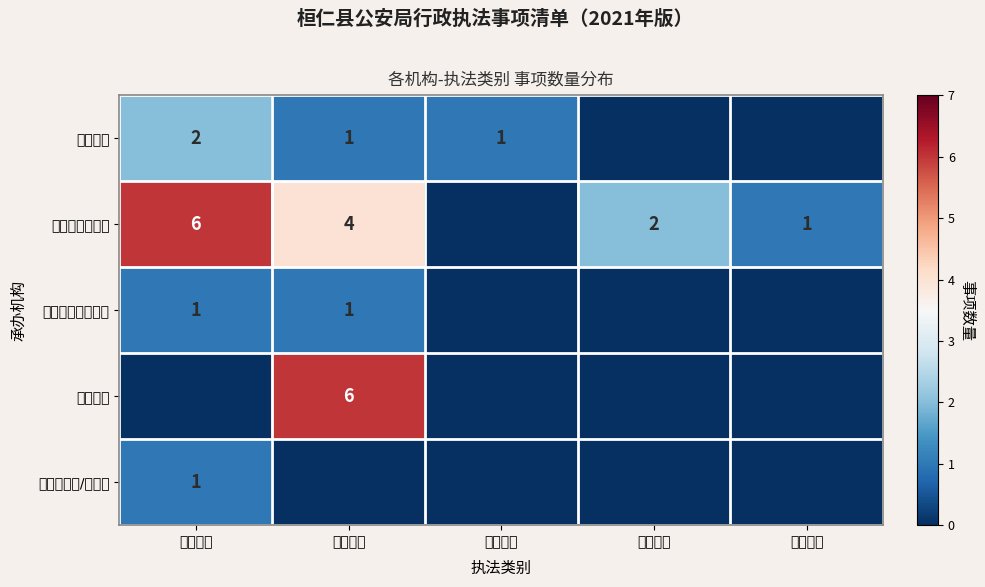

Is it true that 出入境管理大队 equals 3 at 行政强制?

False